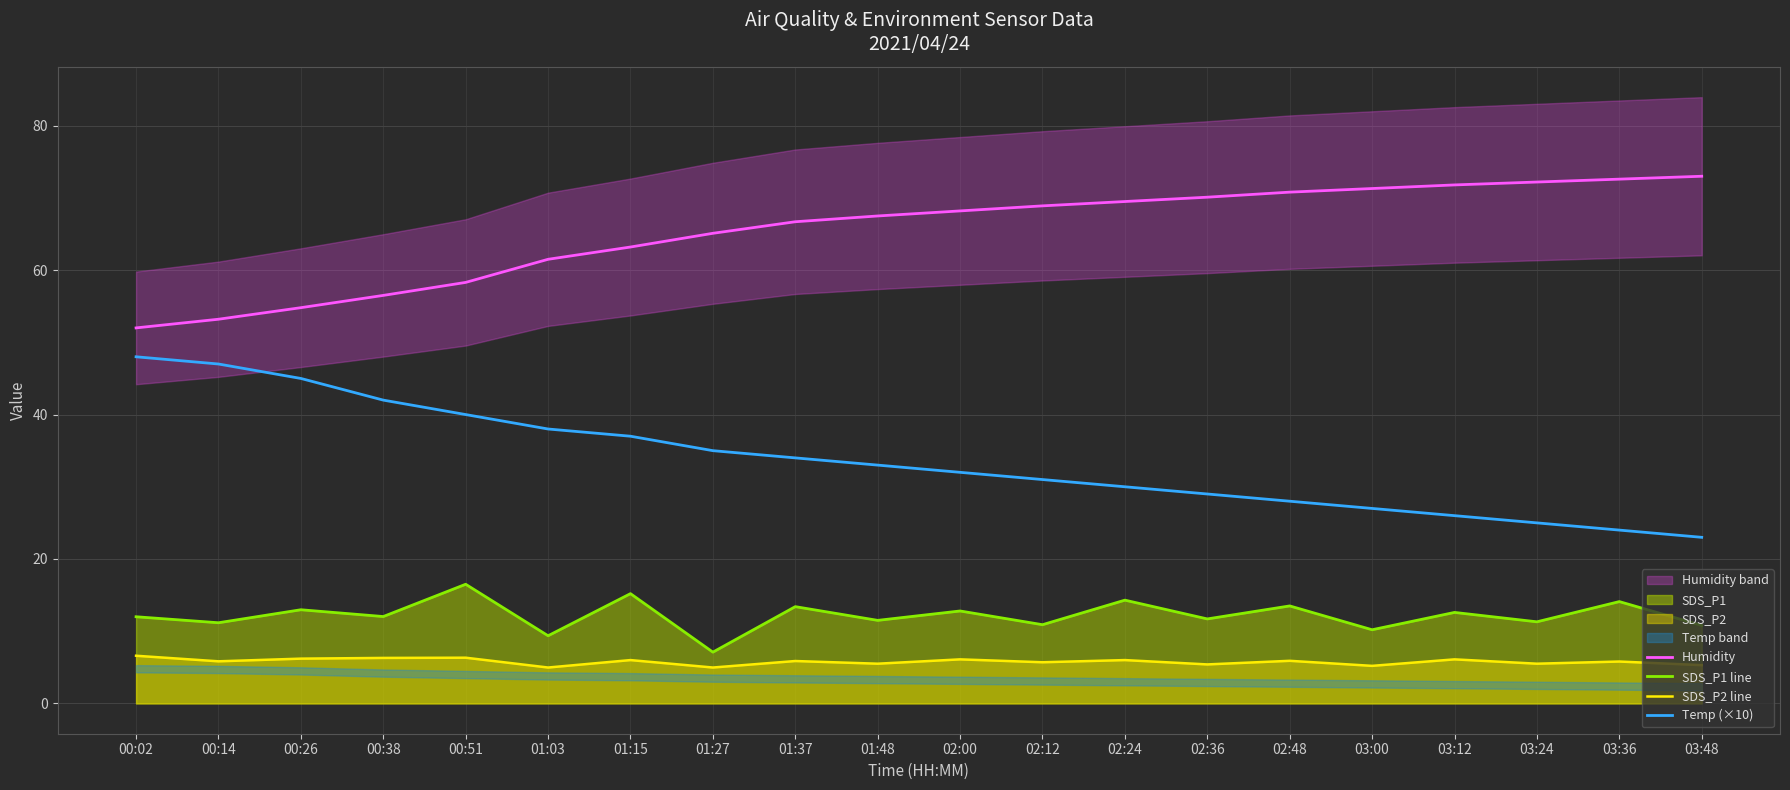

The value of SDS_P2 line at 02:12 is 5.7. True or false?

True